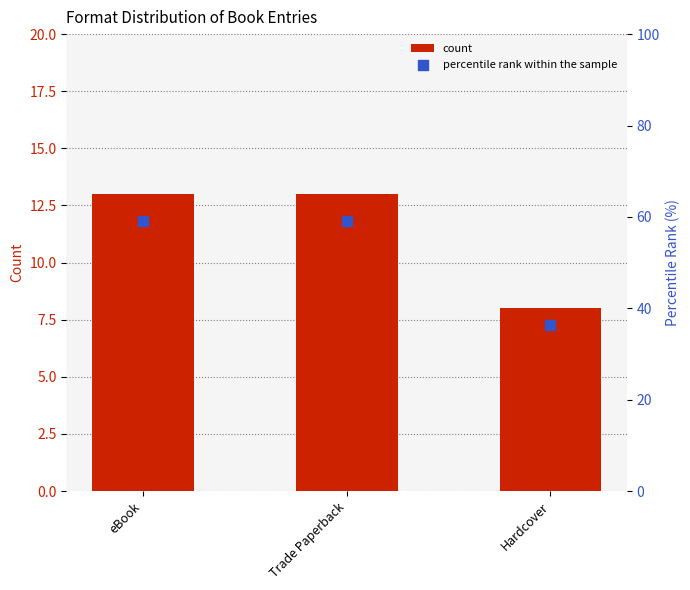

Which series has the largest total across all categories?

percentile rank within the sample